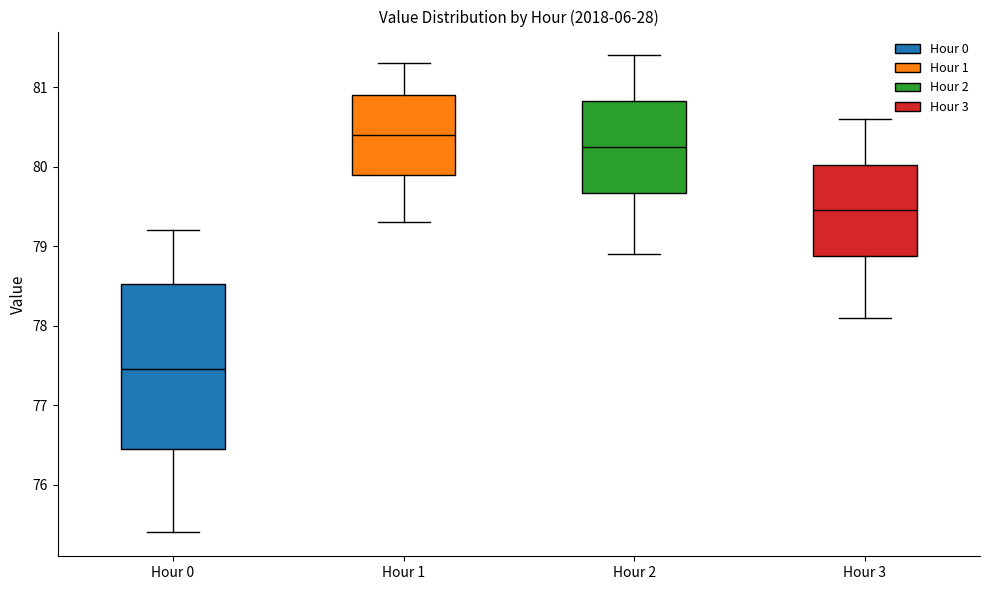

Comparing the boxes themselves (not the whiskers), which one is the tallest?

Hour 0